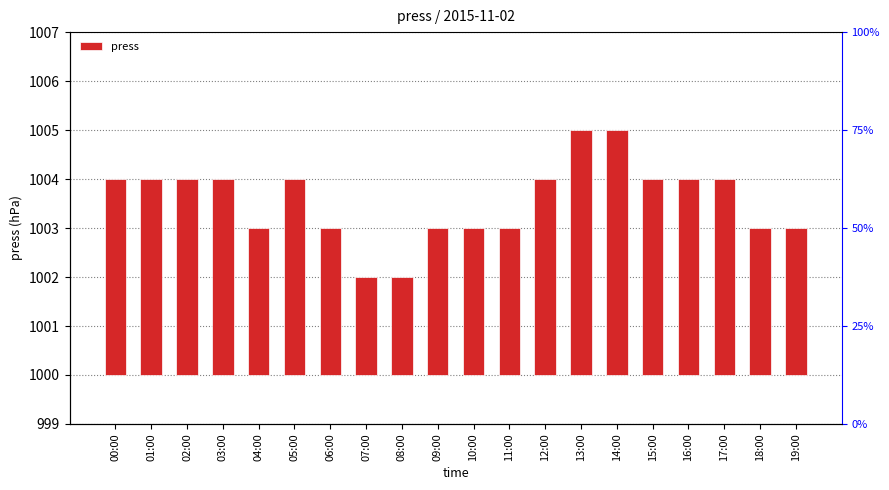

What position from the left is 14:00?

15